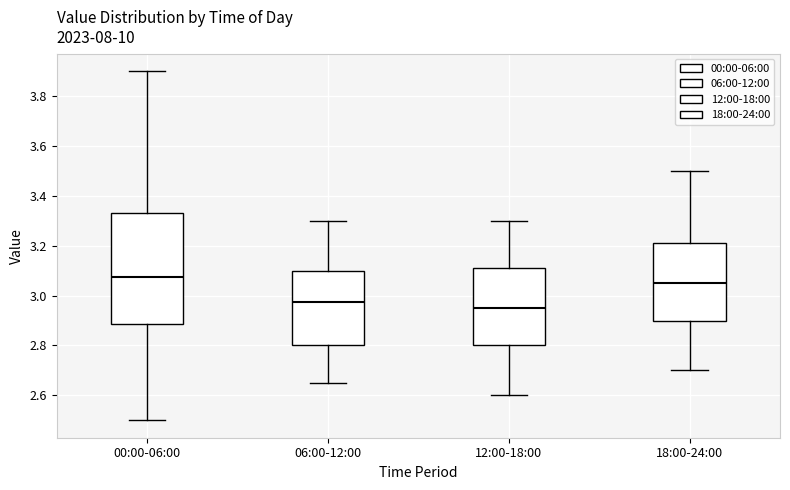

Comparing the boxes themselves (not the whiskers), which one is the tallest?

00:00-06:00